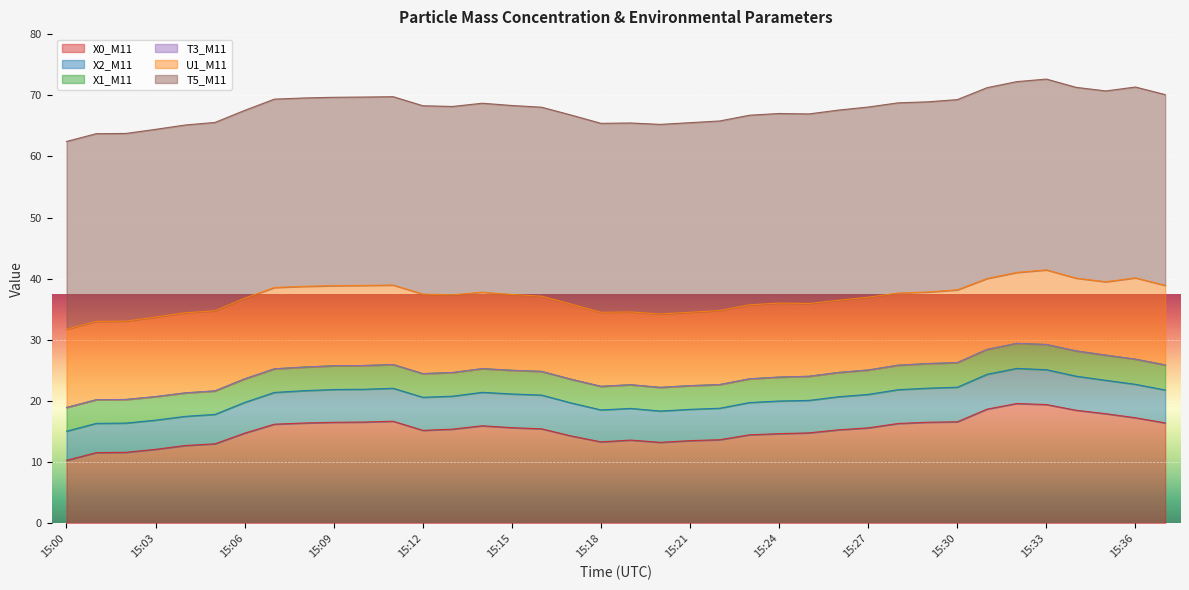

Which series has the largest total across all categories?

T5_M11